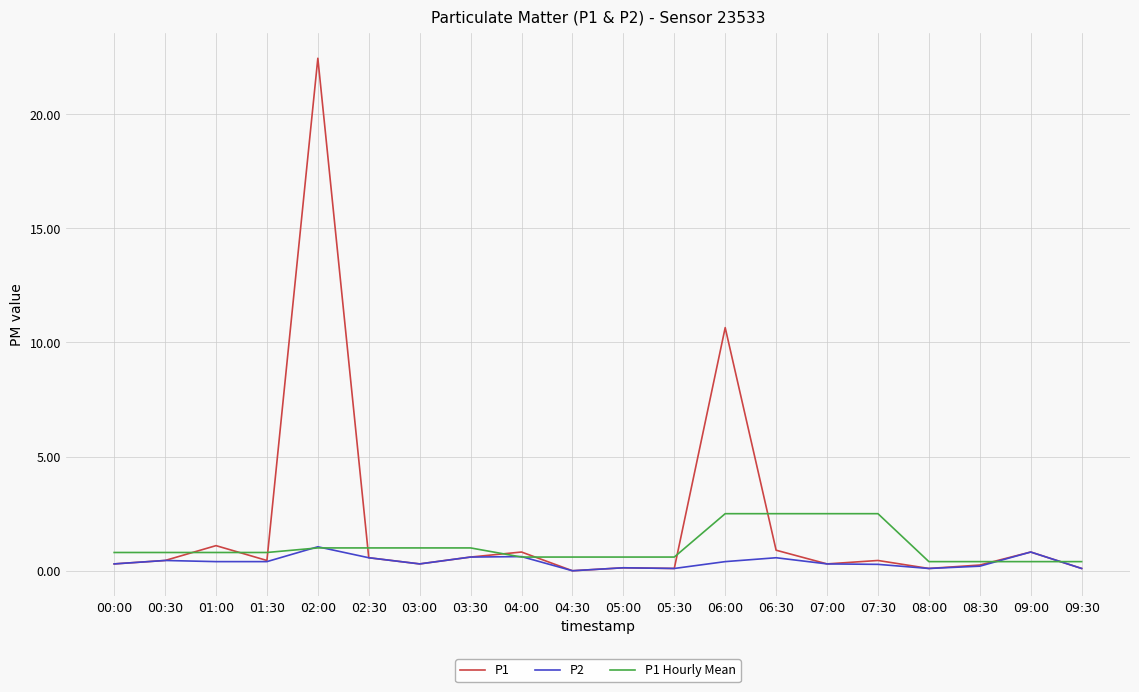

At which category is the sum across all series the highest?

02:00